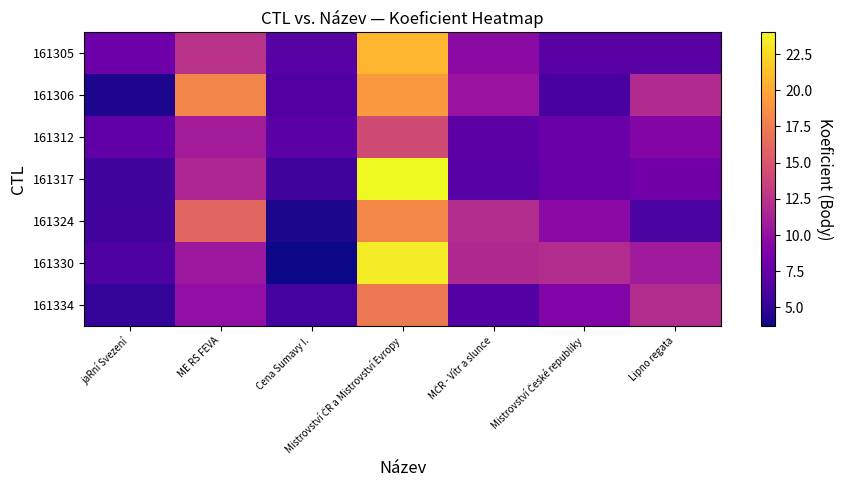

How many distinct data groups are displayed?

7